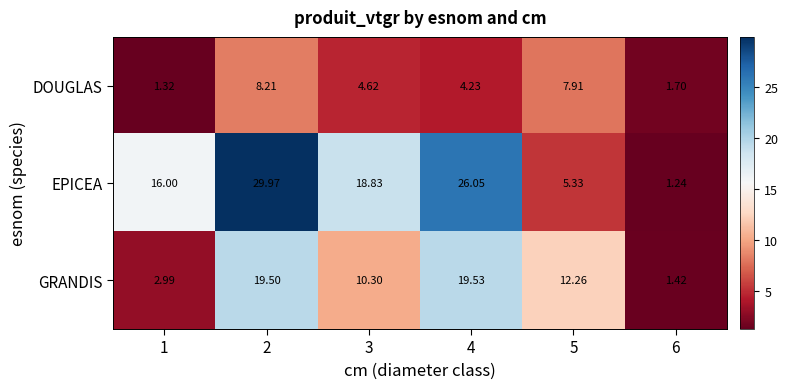

Is the value of GRANDIS at 4 greater than the value of EPICEA at 3?

Yes